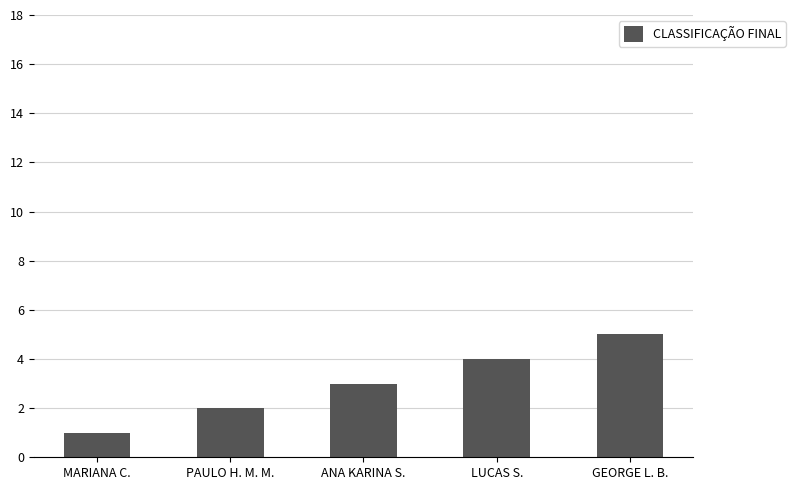

The value at MARIANA C. is 1. True or false?

True